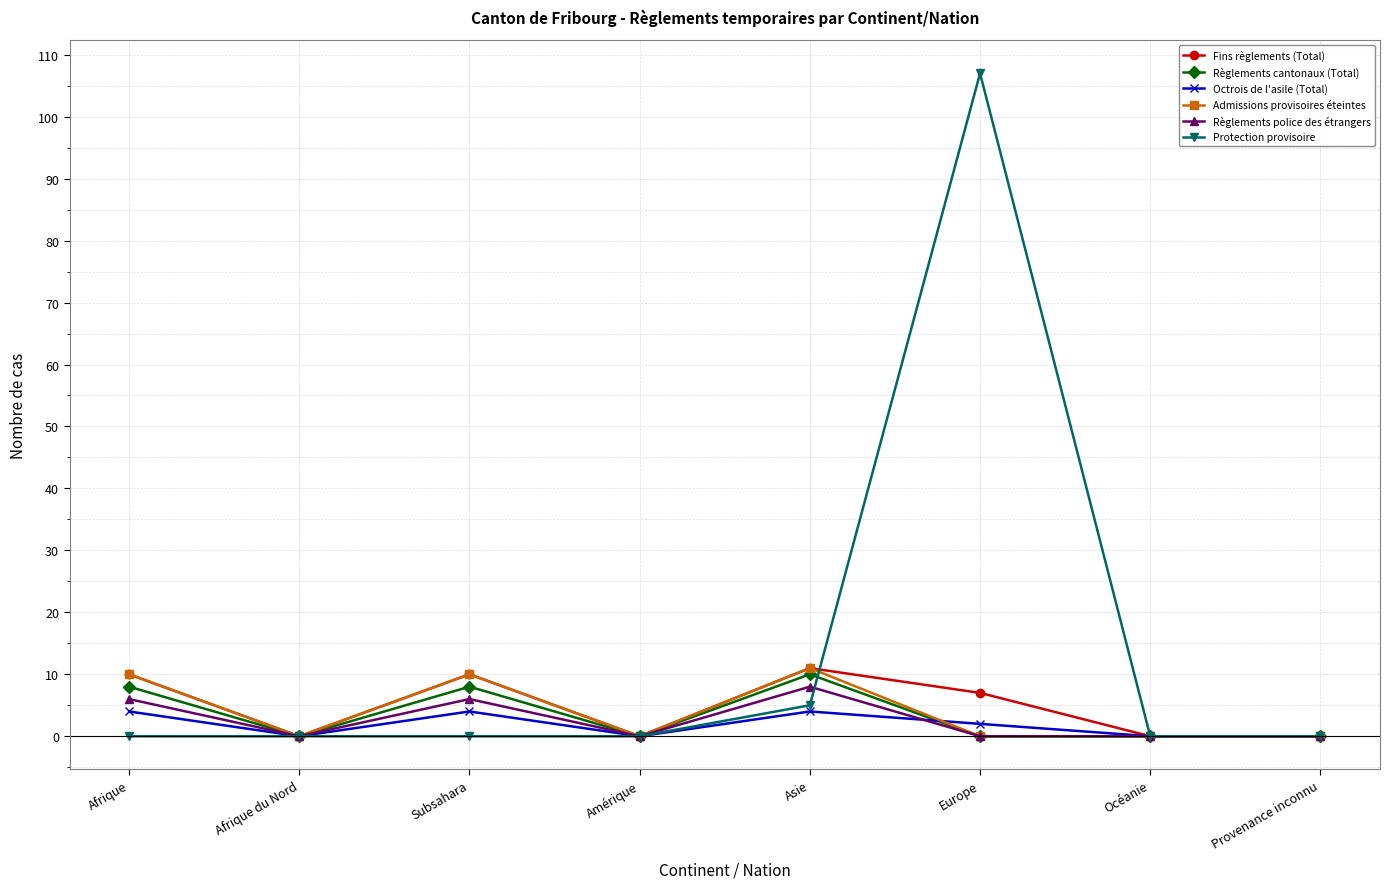

At which category does Règlements police des étrangers reach its first local peak?

Subsahara